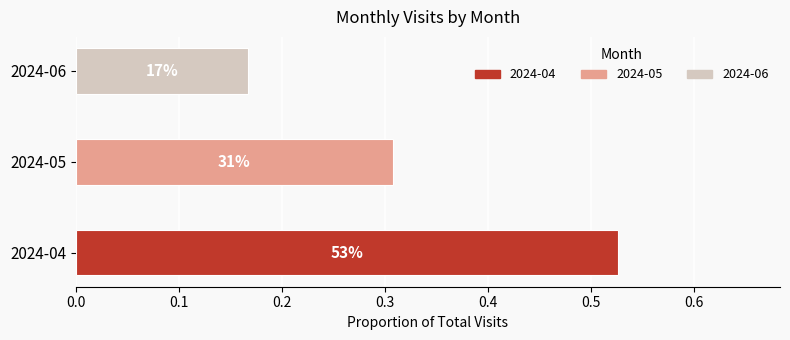

How many bars are there in total?

3